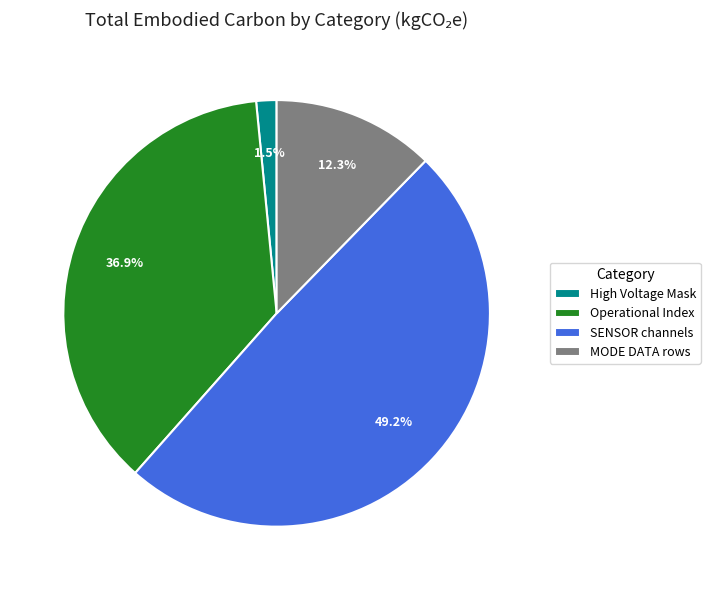

To the nearest percent, what is the average slice percentage?

25%